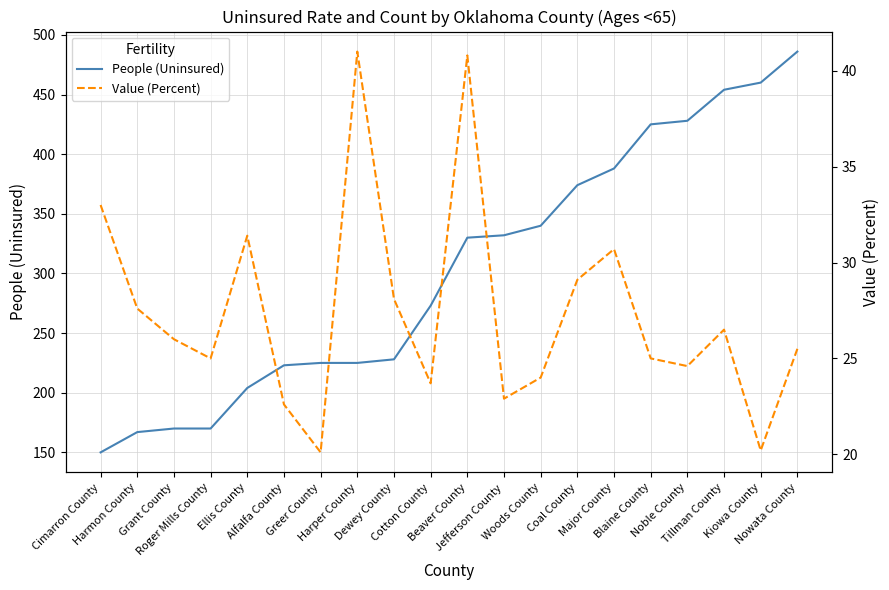

Reading left to right, transcribe all the data shown in this chart.

People (Uninsured): 150.0	167.0	170.0	170.0	204.0	223.0	225.0	225.0	228.0	273.0	330.0	332.0	340.0	374.0	388.0	425.0	428.0	454.0	460.0	486.0
Value (Percent): 33.0	27.6	26.0	25.0	31.4	22.6	20.1	41.0	28.1	23.7	40.8	22.9	24.0	29.1	30.7	25.0	24.6	26.5	20.2	25.5